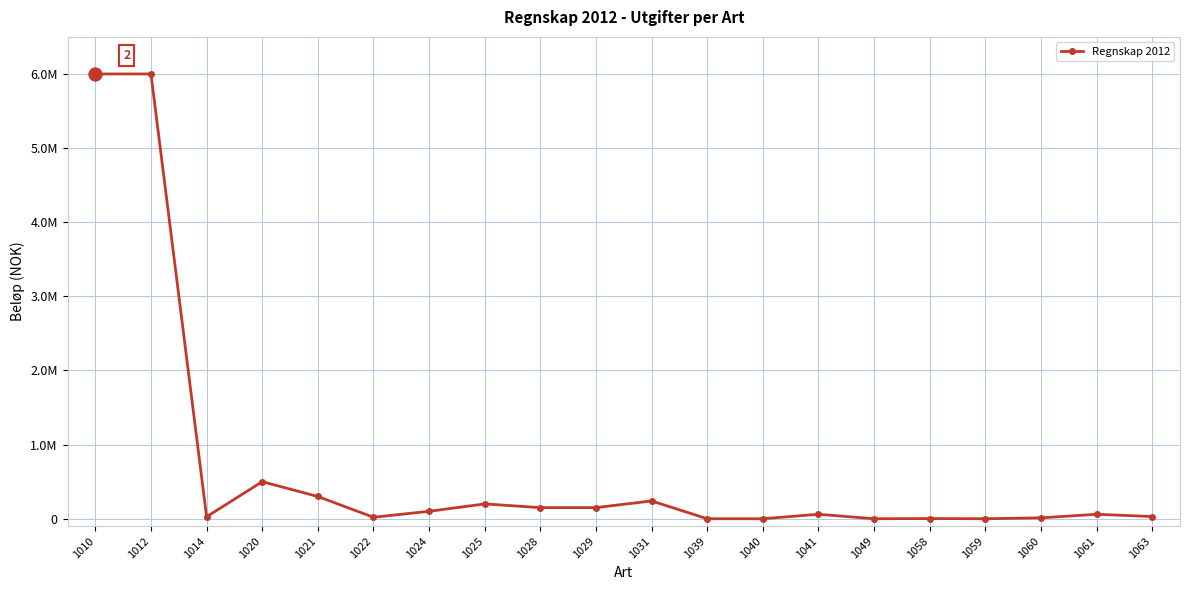

At which category does the data reach its first local peak?

1020